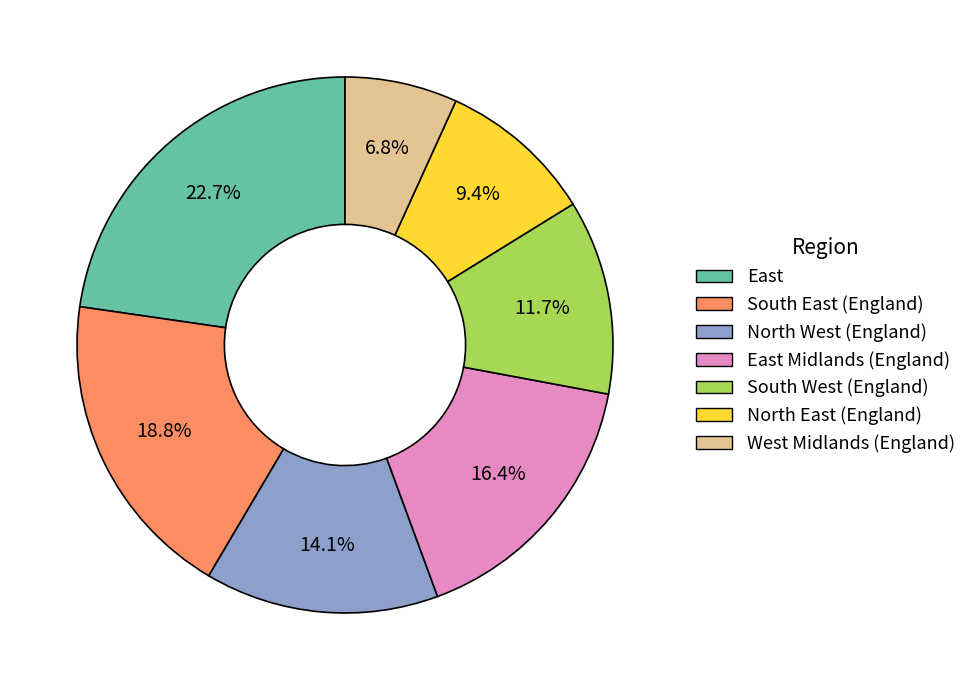

Is East Midlands (England) the majority of the pie?

No